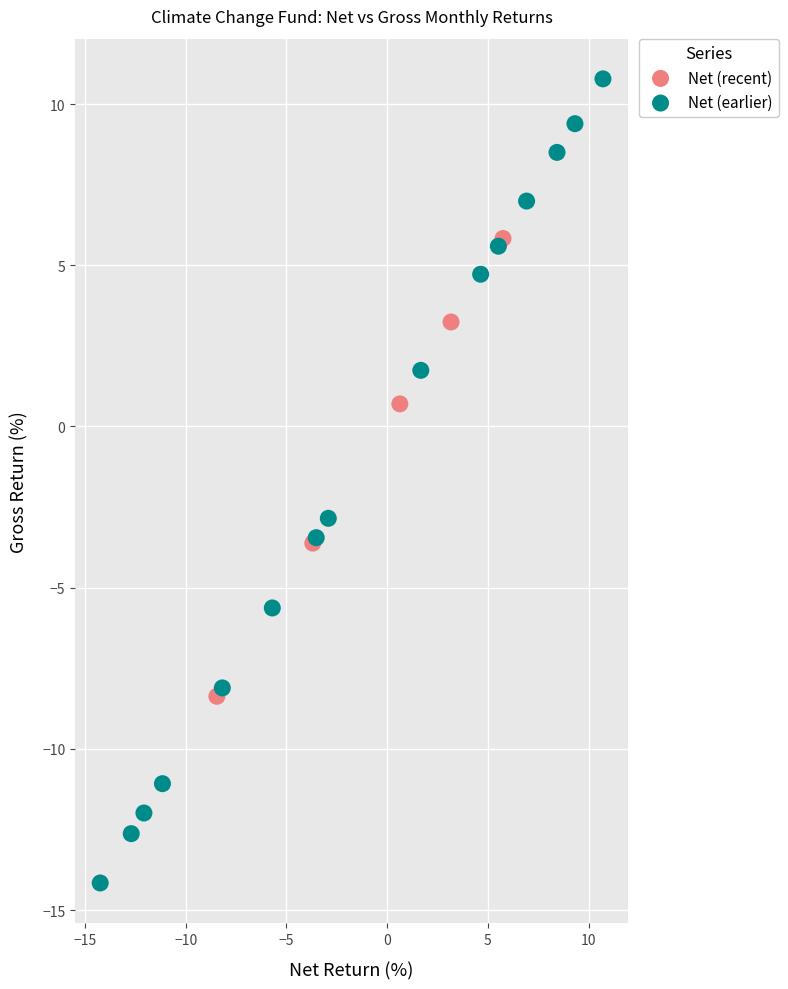

What are all the series names shown in the legend?

Net (recent), Net (earlier)